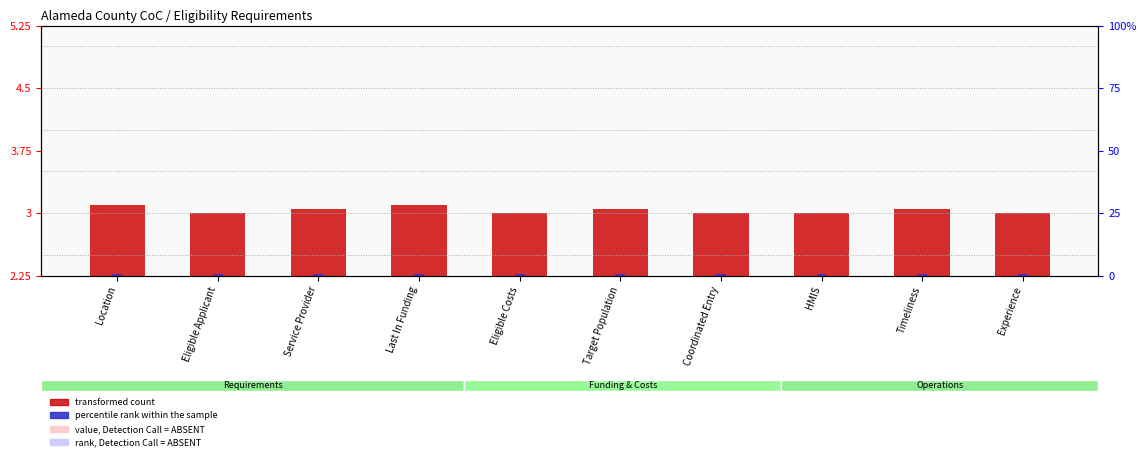

What is the label of the 8th bar from the left?

HMIS